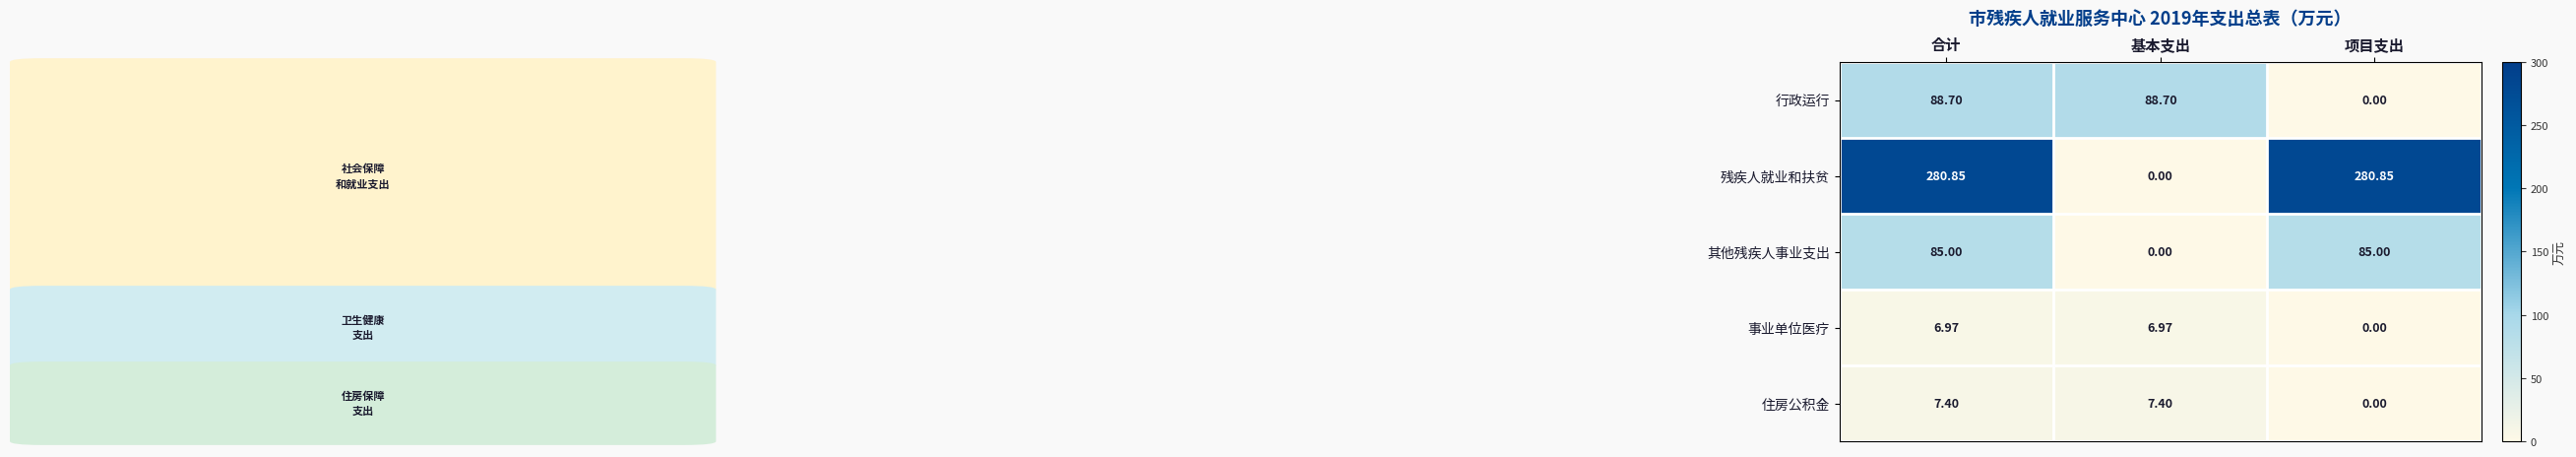

Which series has the widest spread of values?

残疾人就业和扶贫